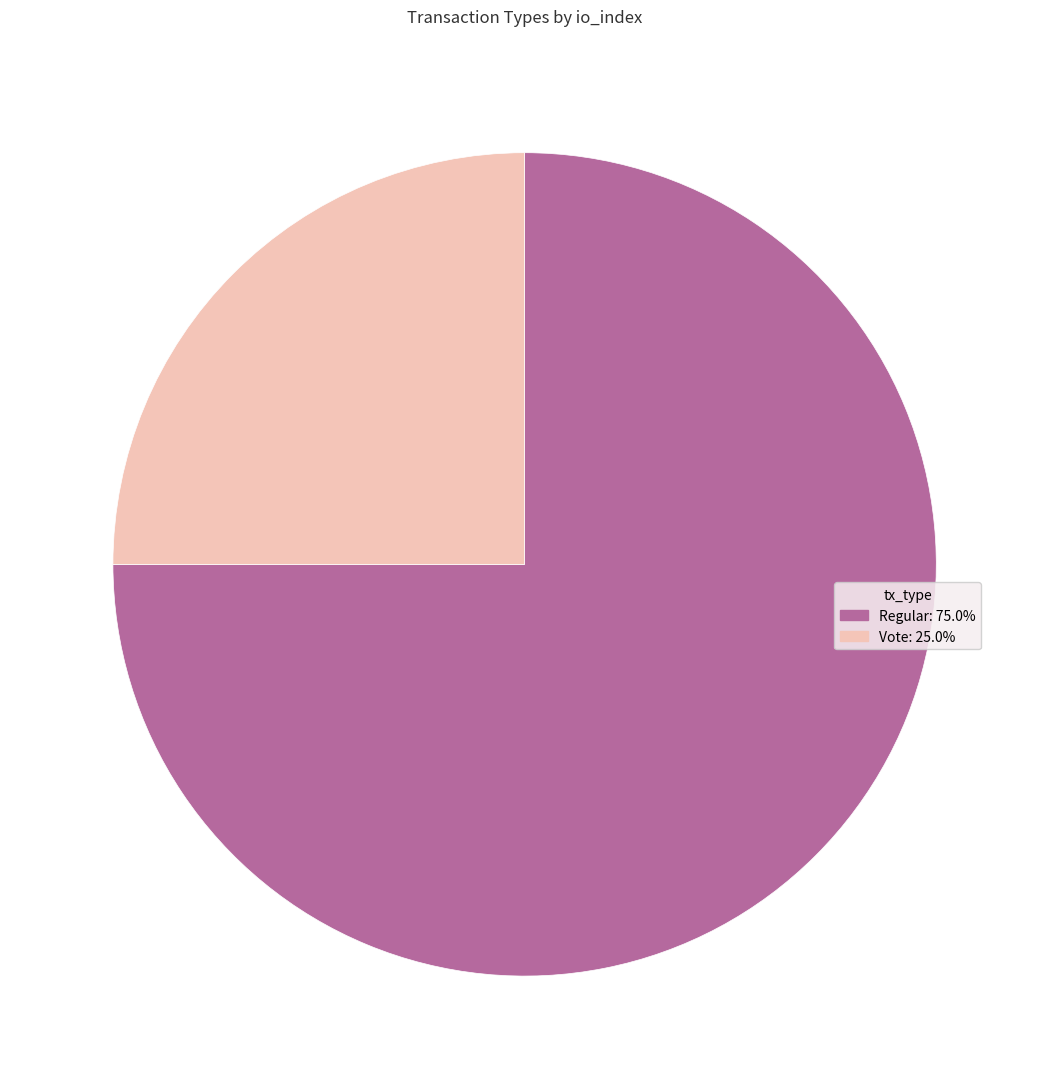

Which has a higher value, Vote or Regular?

Regular